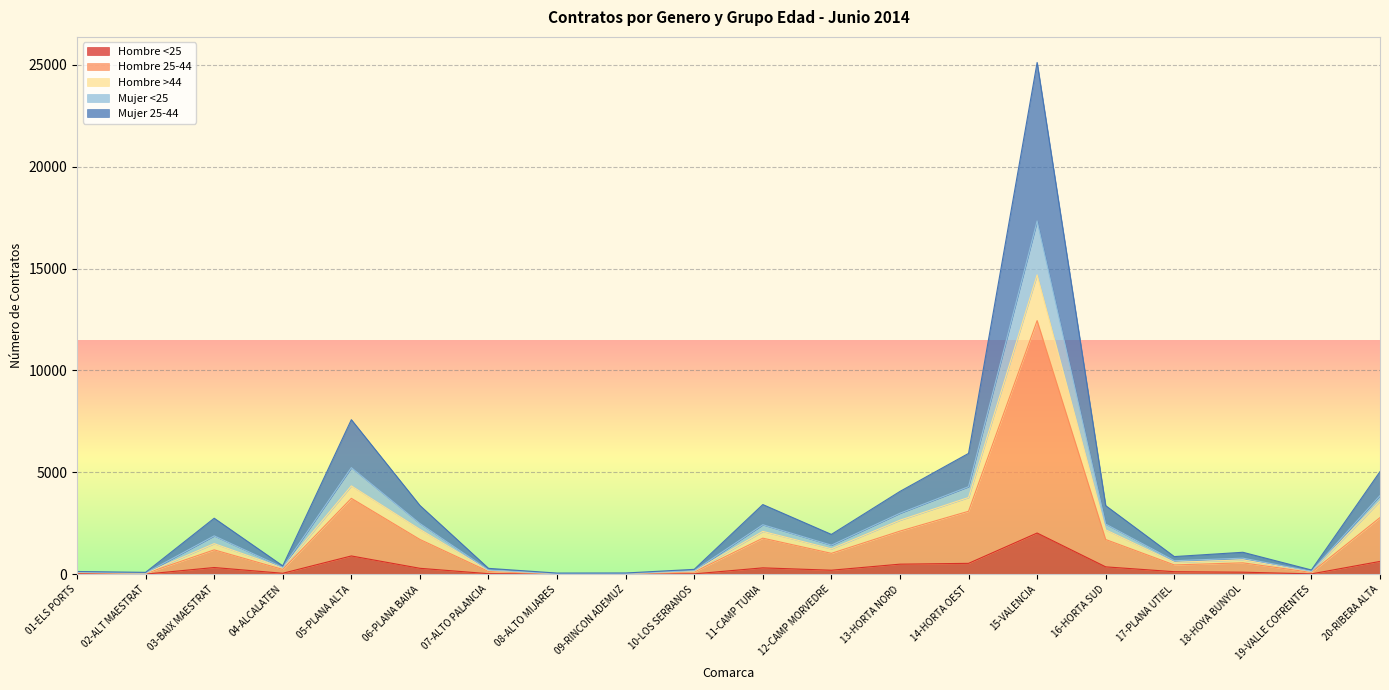

True or false: Hombre 25-44 has more than 2 interior local peaks.

True